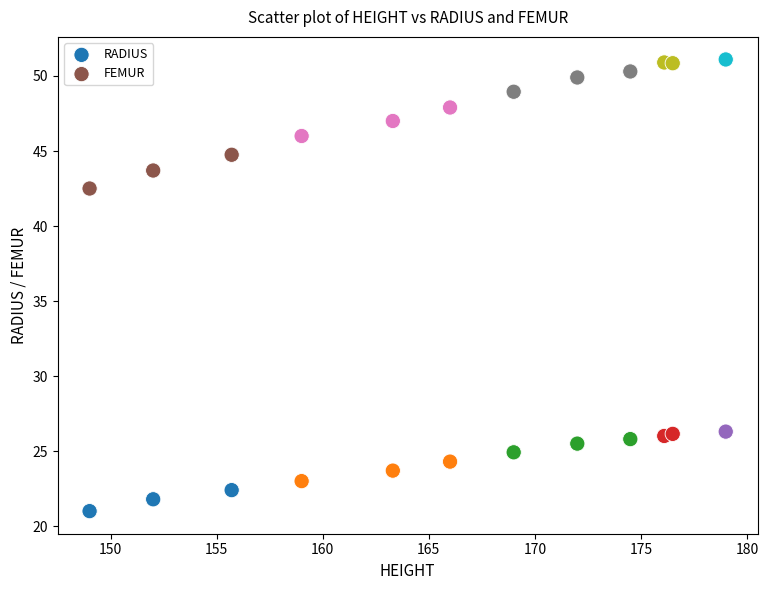

Across all data points, what is the range of Y values (max minus min)?

30.1